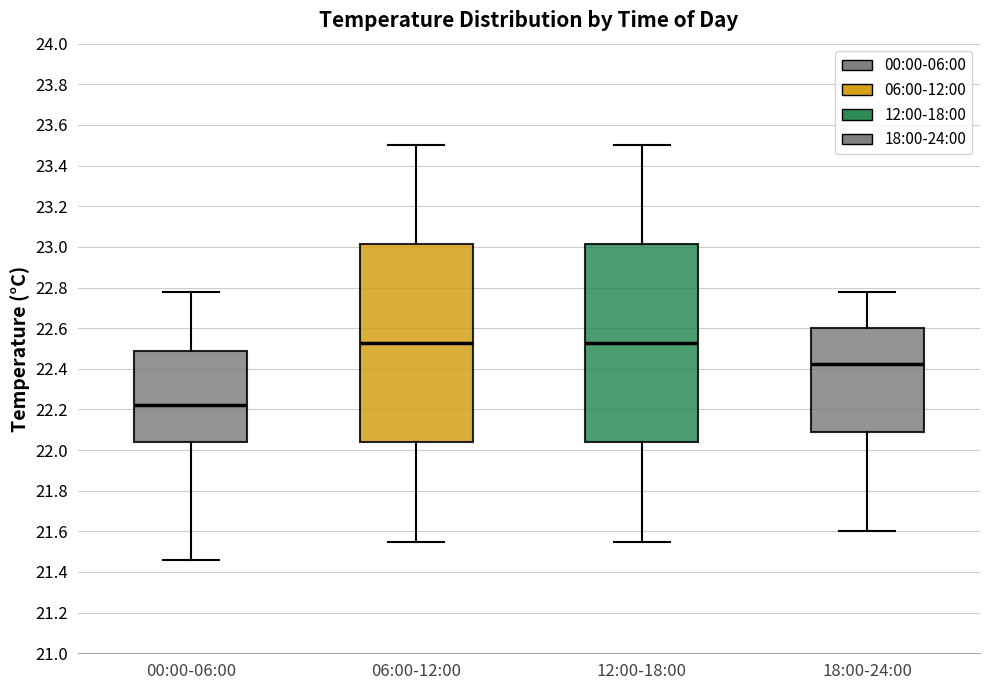

Reading left to right, read every box against the y-axis: the position of its median line, the range the box covers, and the ends of its whiskers. The values are not printed on the chart, so give them approximately, as read against the axis.

00:00-06:00: median 22.22, box 22.04 to 22.50, whiskers 21.46 to 22.78
06:00-12:00: median 22.52, box 22.04 to 23.02, whiskers 21.56 to 23.50
12:00-18:00: median 22.52, box 22.04 to 23.02, whiskers 21.56 to 23.50
18:00-24:00: median 22.42, box 22.08 to 22.60, whiskers 21.60 to 22.78